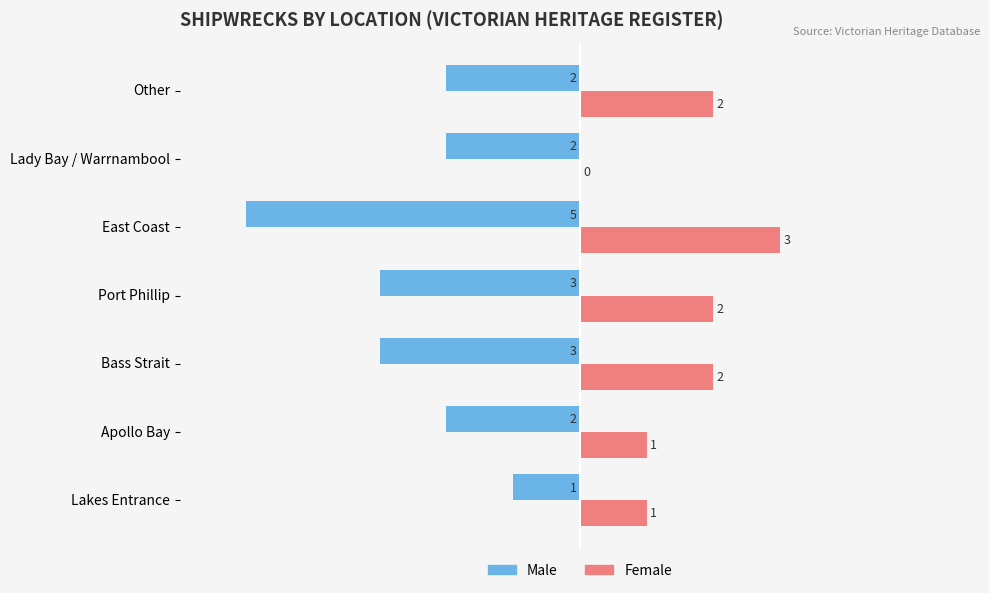

What are all the series names shown in the legend?

Male, Female